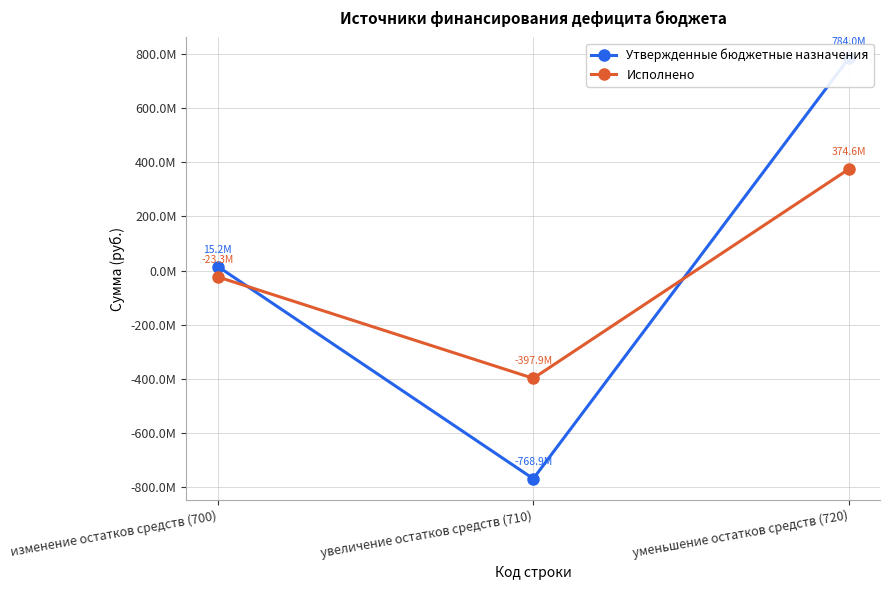

What is the sum of all Утвержденные бюджетные назначения values?

30326278.1